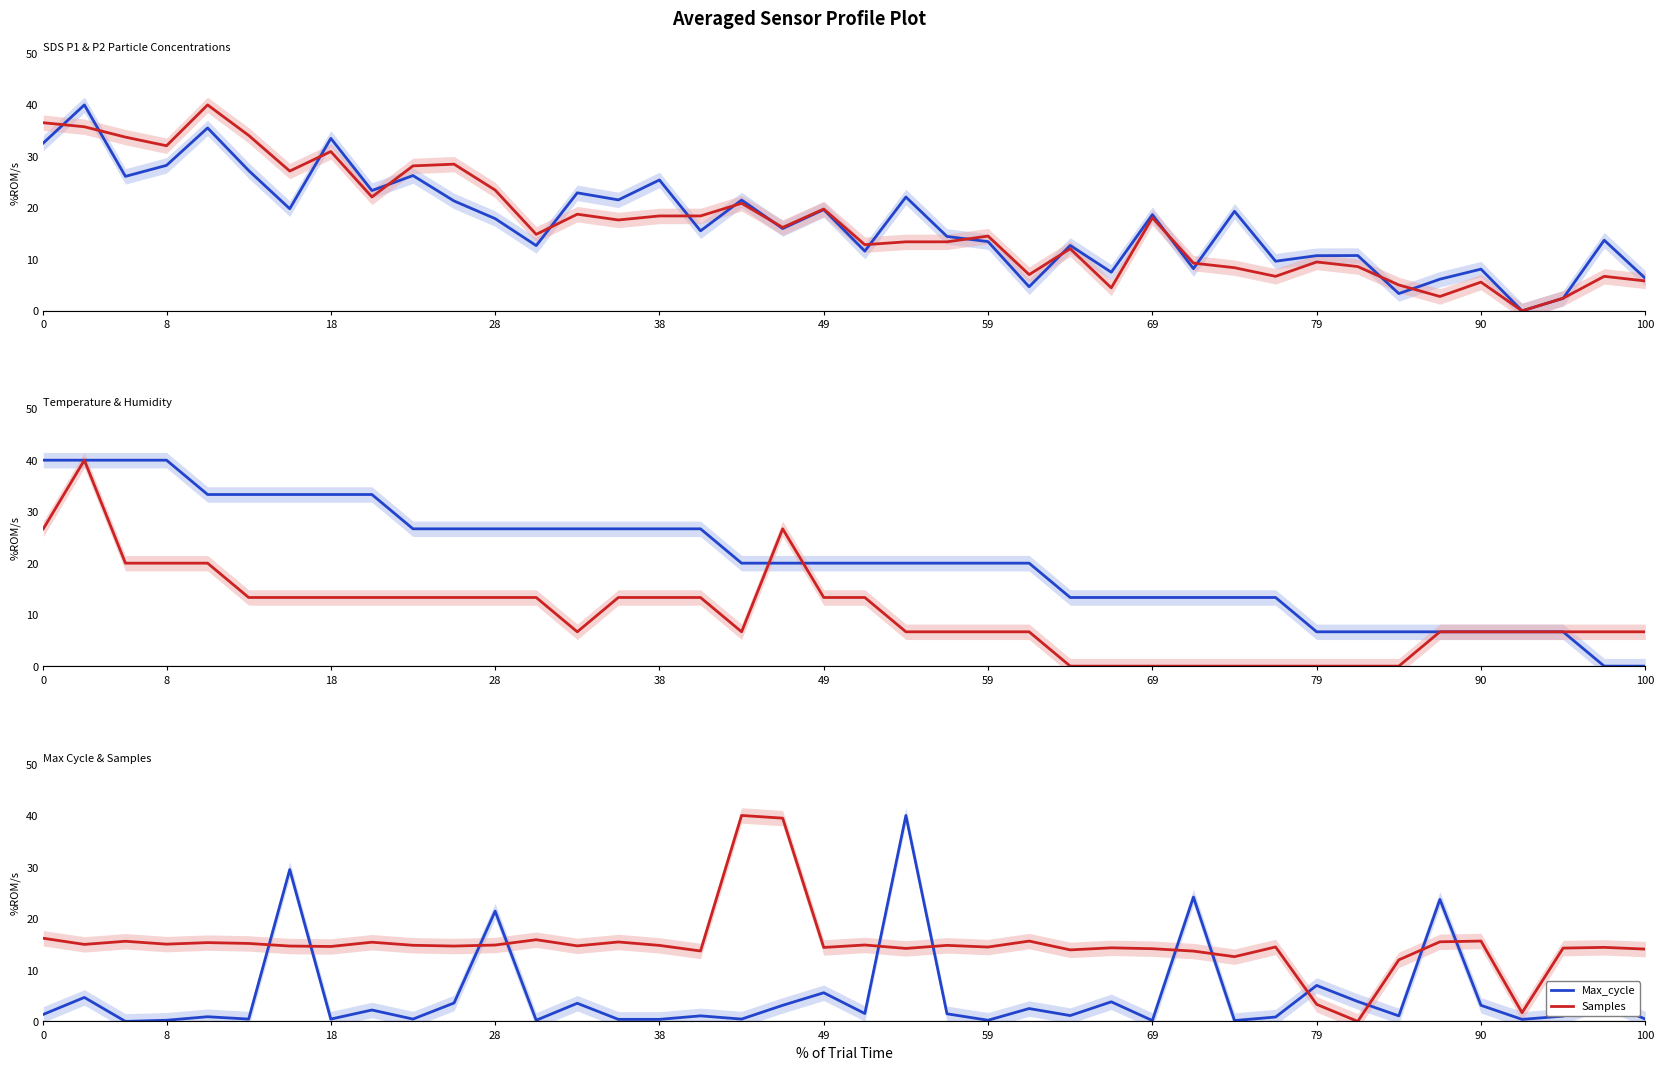

After their last crossing, which series has the higher values: Max_cycle or Samples?

Samples